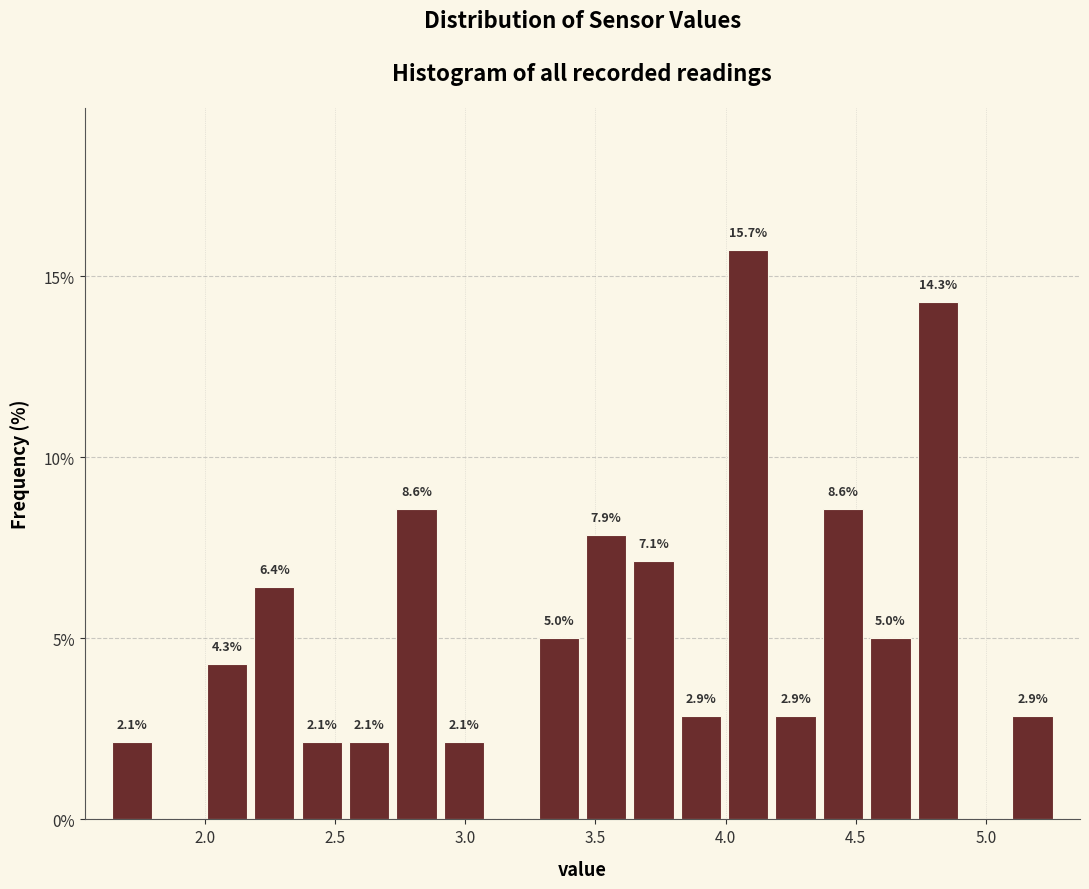

Around what value on the x-axis is the tallest bar? Give the approximate position of its centre, as read against the axis.

4.10